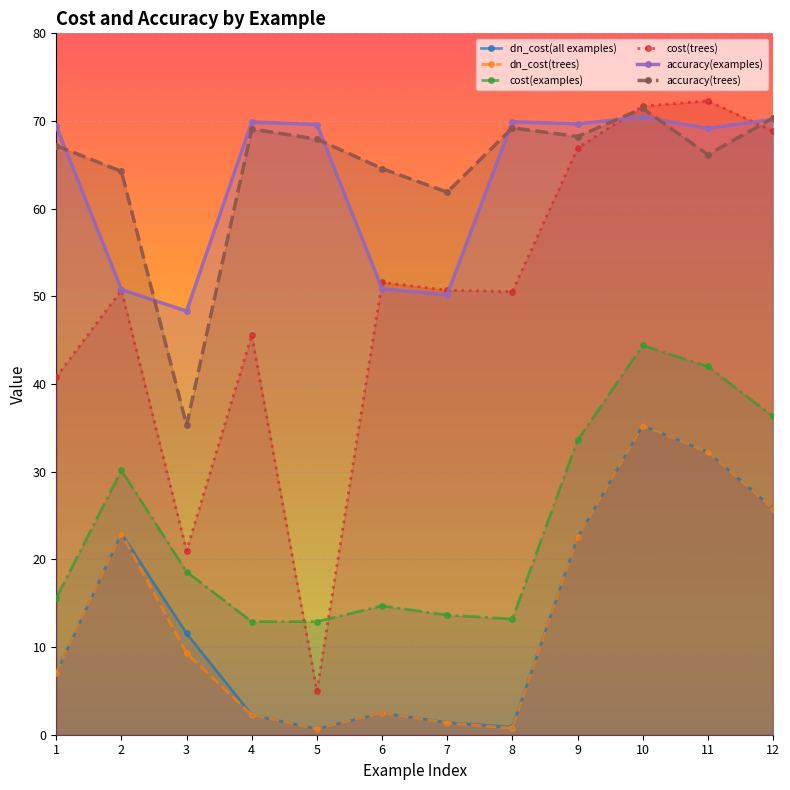

Where is the first local maximum for accuracy(trees)?

4